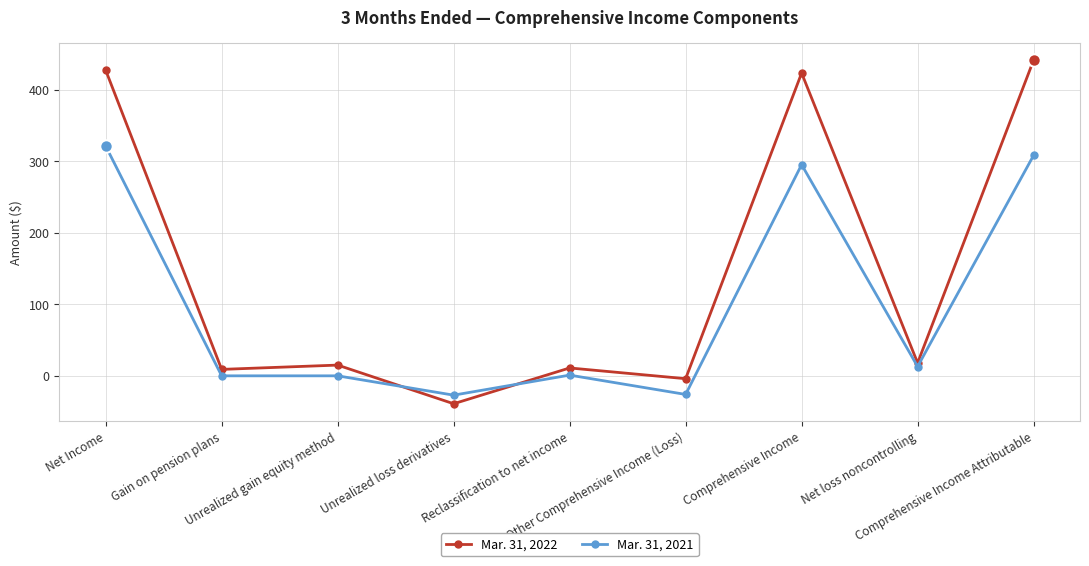

Read the Mar. 31, 2021 value at Unrealized loss derivatives, to the nearest 50.

-50